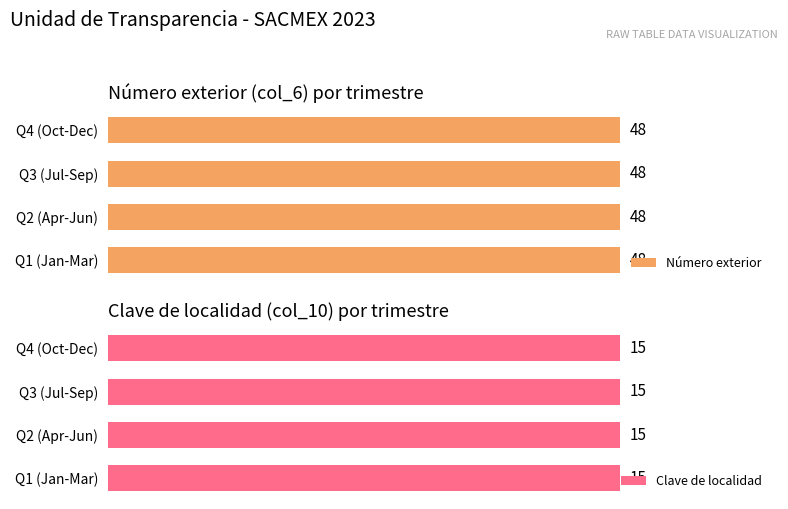

Are the bars grouped side by side (vs. stacked)?

Yes